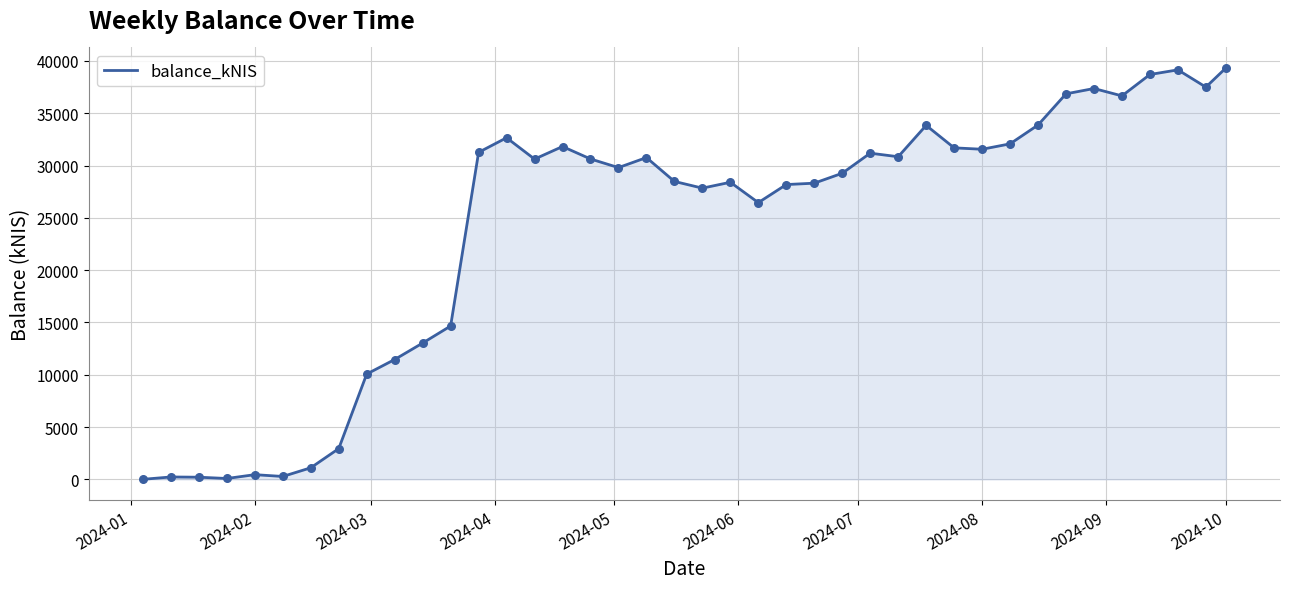

What is the difference between the maximum and minimum values?

39327.0